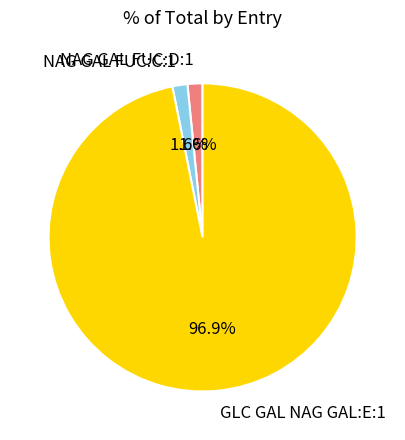

How many segments does this pie chart have?

3